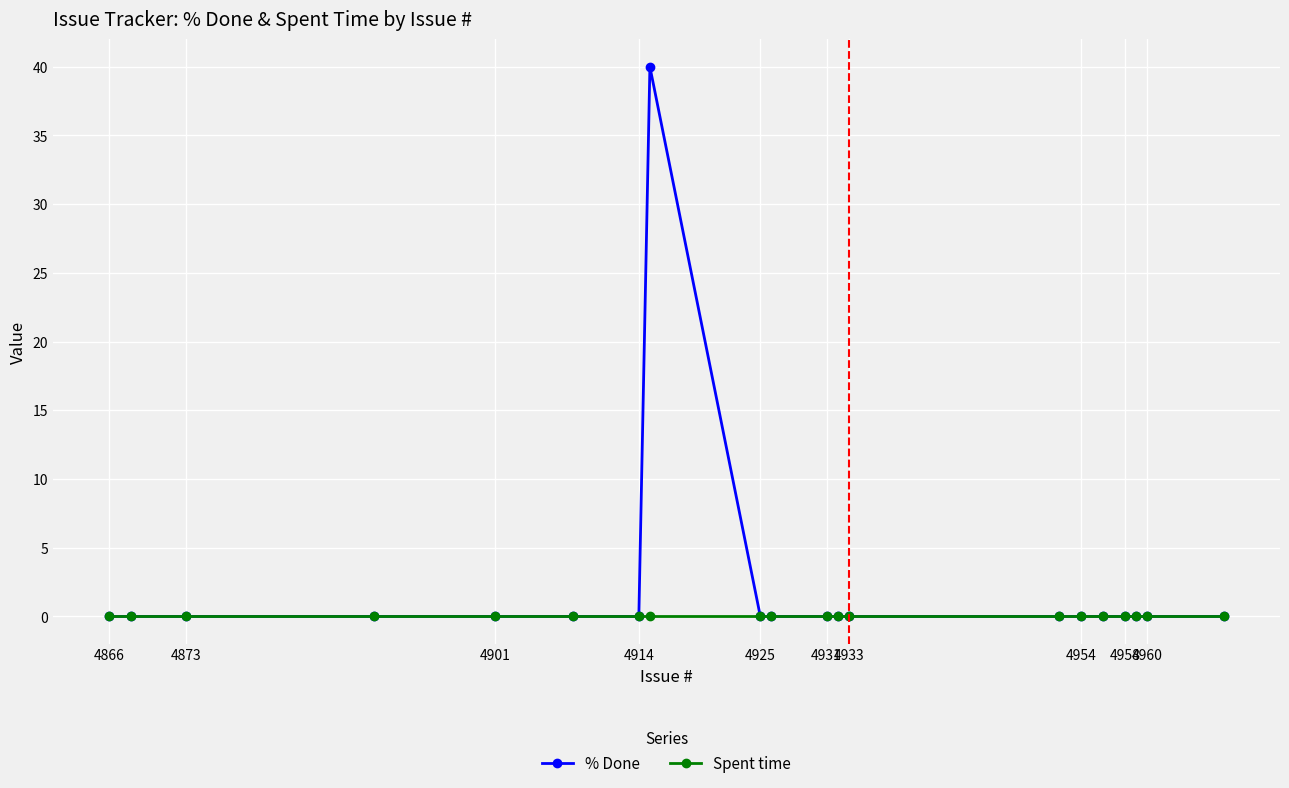

Rank the series by their maximum value, from highest to lowest.

% Done, Spent time